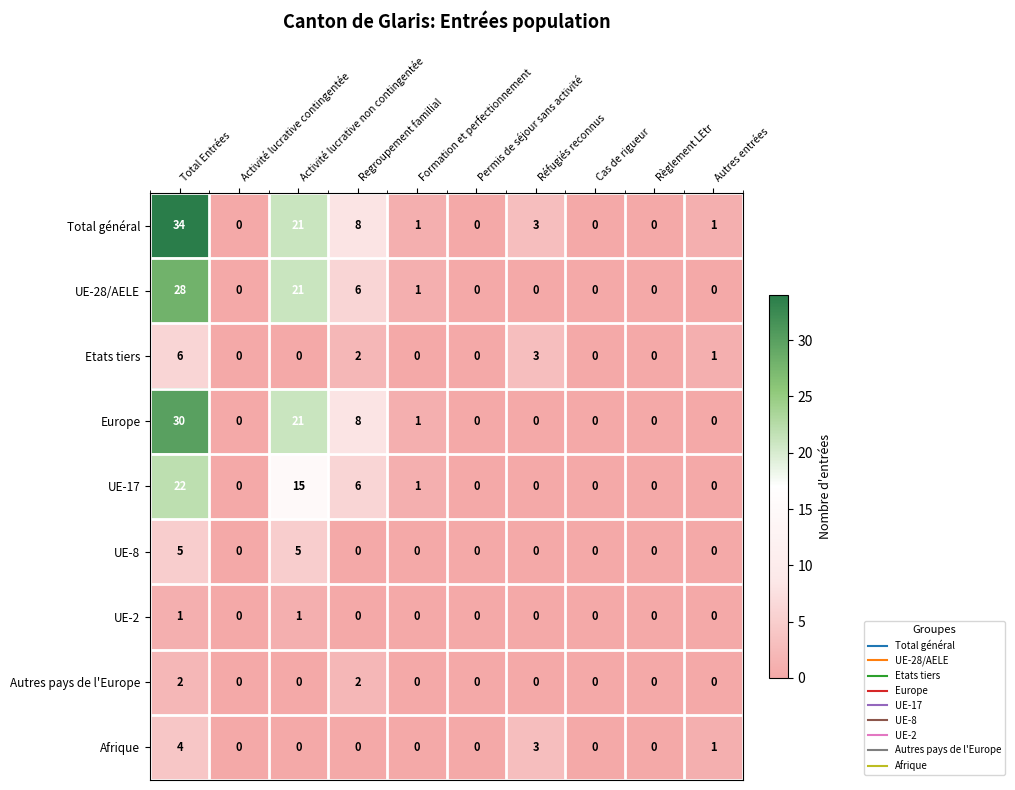

What is the sum of all Total général values?

68